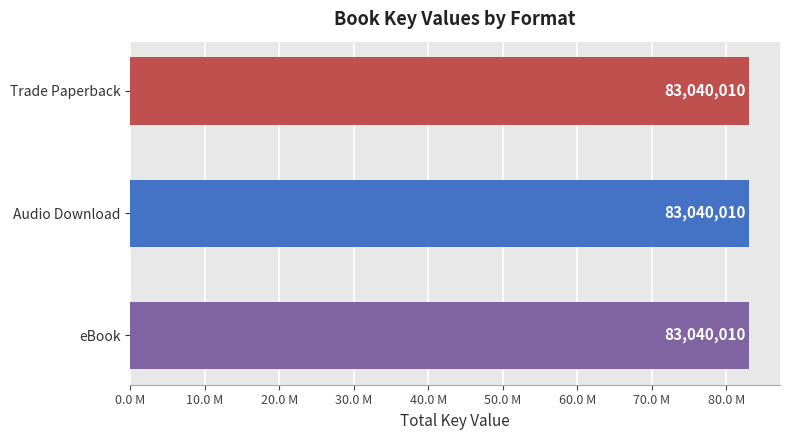

Which series has the largest range (max minus min)?

Trade Paperback